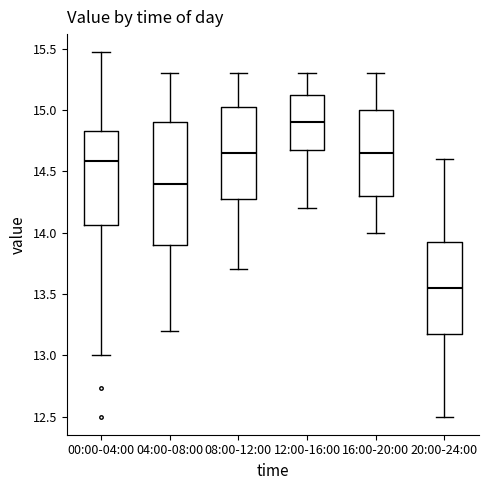

Reading left to right, transcribe this box plot: for each box, give where its median line is, the range the box spans, and where its two whiskers end, as read against the y-axis. The values are not printed on the chart, so give them approximately, as read against the axis.

00:00-04:00: median 14.60, box 14.05 to 14.85, whiskers 13.00 to 15.45
04:00-08:00: median 14.40, box 13.90 to 14.90, whiskers 13.20 to 15.30
08:00-12:00: median 14.65, box 14.30 to 15.05, whiskers 13.70 to 15.30
12:00-16:00: median 14.90, box 14.70 to 15.15, whiskers 14.20 to 15.30
16:00-20:00: median 14.65, box 14.30 to 15.00, whiskers 14.00 to 15.30
20:00-24:00: median 13.55, box 13.20 to 13.95, whiskers 12.50 to 14.60